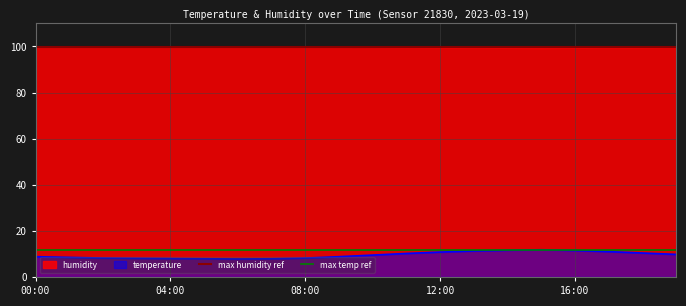

The value of humidity at 12:00 is 27.0. True or false?

False